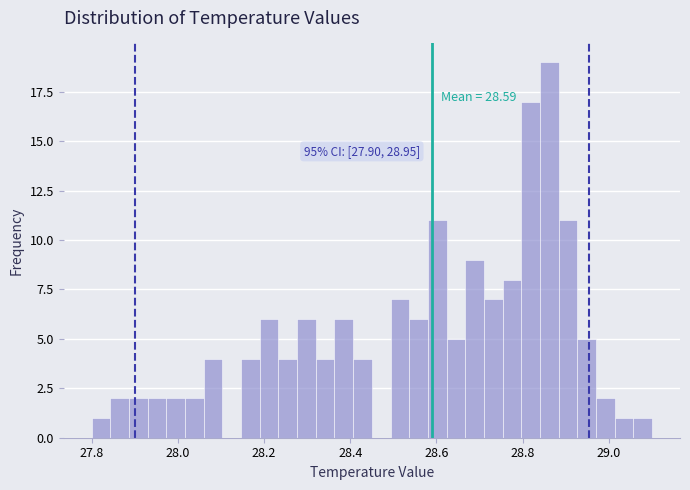

Around what value on the x-axis is the tallest bar? Give the approximate position of its centre, as read against the axis.

28.86